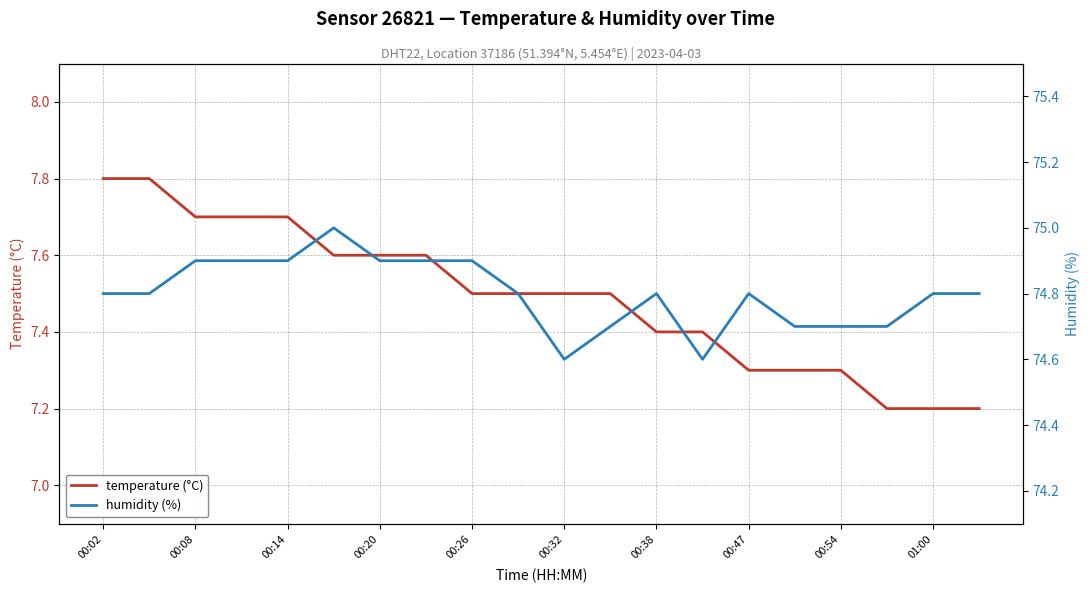

What is the lowest value of the temperature (°C) series?

7.2